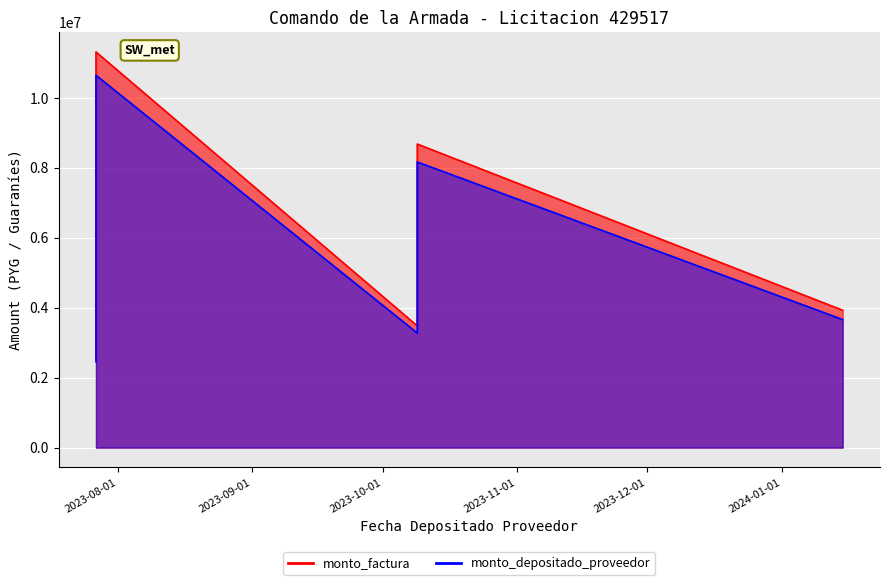

How many values in the monto_depositado_proveedor series exceed 3660364?

3